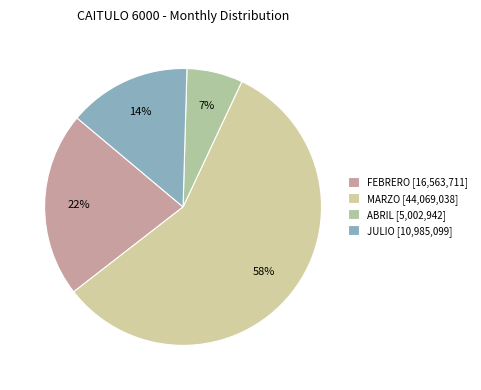

Rank the categories by value from highest to lowest.

MARZO, FEBRERO, JULIO, ABRIL